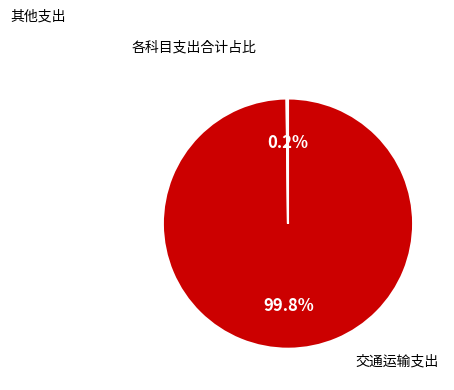

Is there any slice that represents more than half of the pie?

Yes